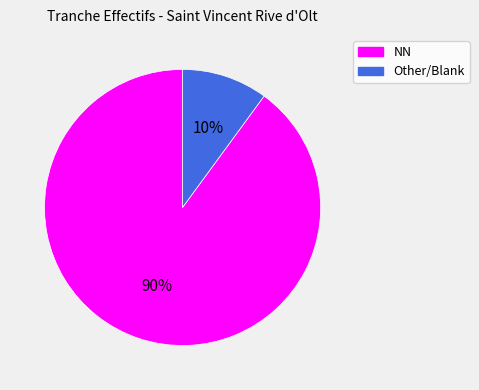

Does any single category account for the majority?

Yes